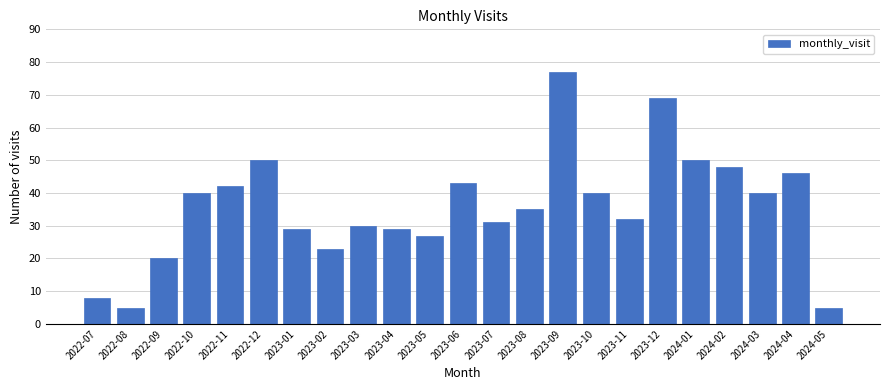

Reading right to left, list all the values displayed in this chart.

2024-05=5	2024-04=46	2024-03=40	2024-02=48	2024-01=50	2023-12=69	2023-11=32	2023-10=40	2023-09=77	2023-08=35	2023-07=31	2023-06=43	2023-05=27	2023-04=29	2023-03=30	2023-02=23	2023-01=29	2022-12=50	2022-11=42	2022-10=40	2022-09=20	2022-08=5	2022-07=8